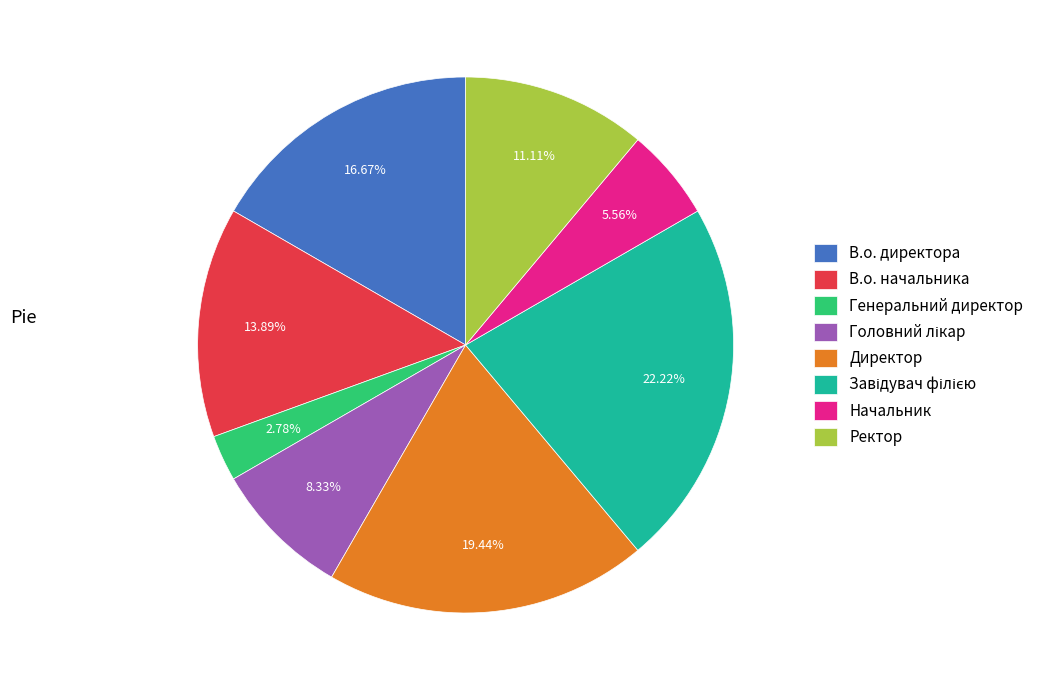

To the nearest percent, what is the difference between the Генеральний директор and В.о. директора slice percentages?

14%